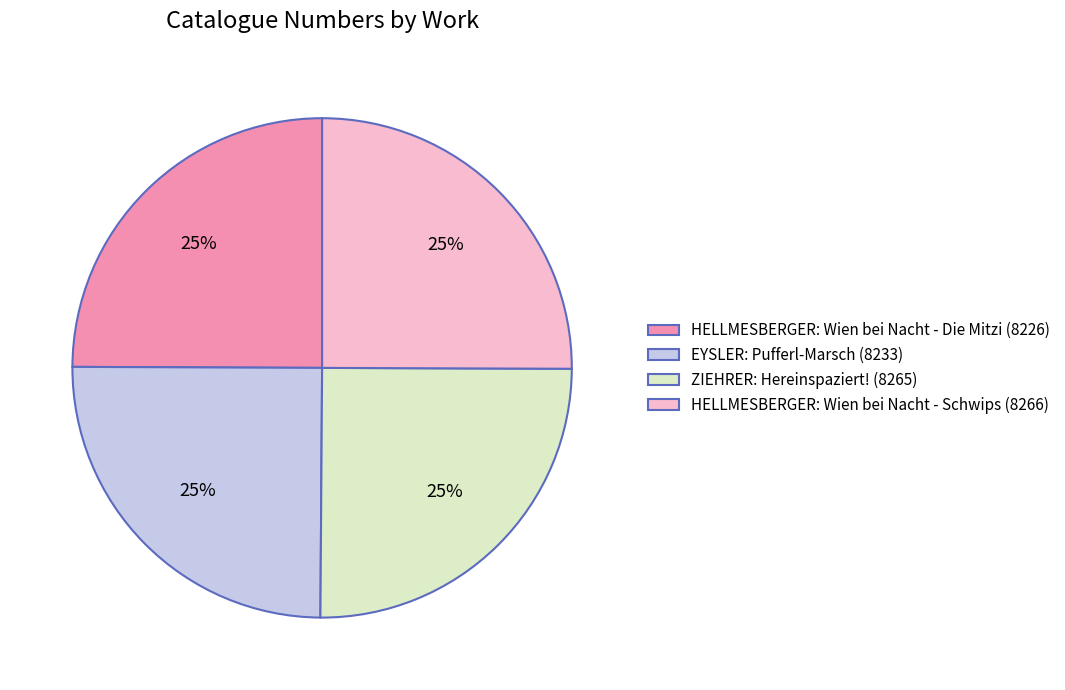

Approximately how many times larger is the value at ZIEHRER: Hereinspaziert! (8265) compared to HELLMESBERGER: Wien bei Nacht - Schwips (8266)?

1.0